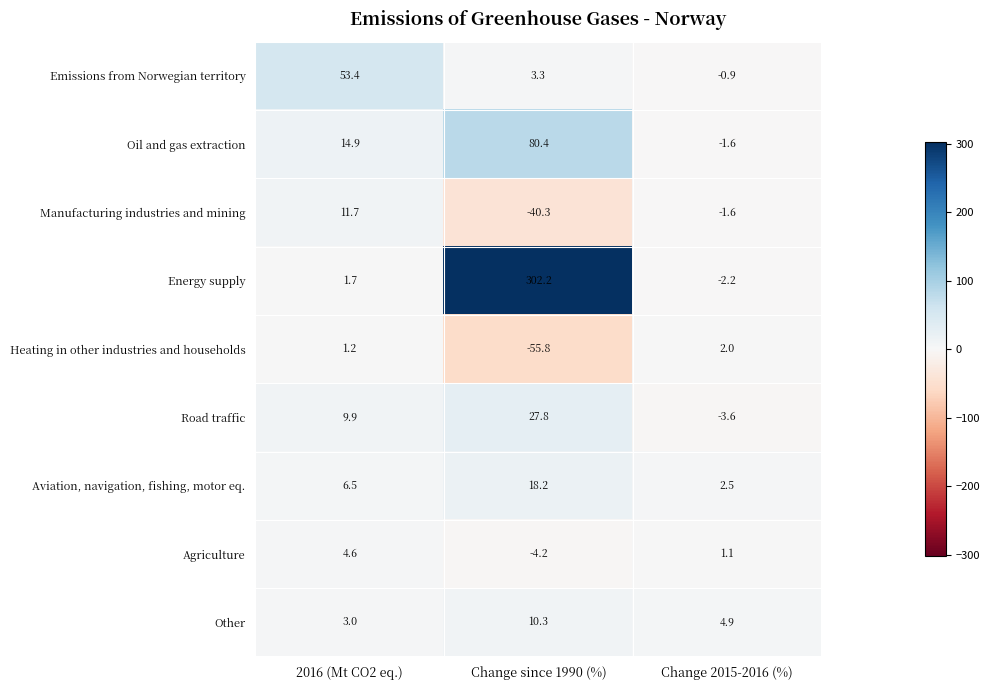

The value of Other at 2016 (Mt CO2 eq.) is 3.0. True or false?

True